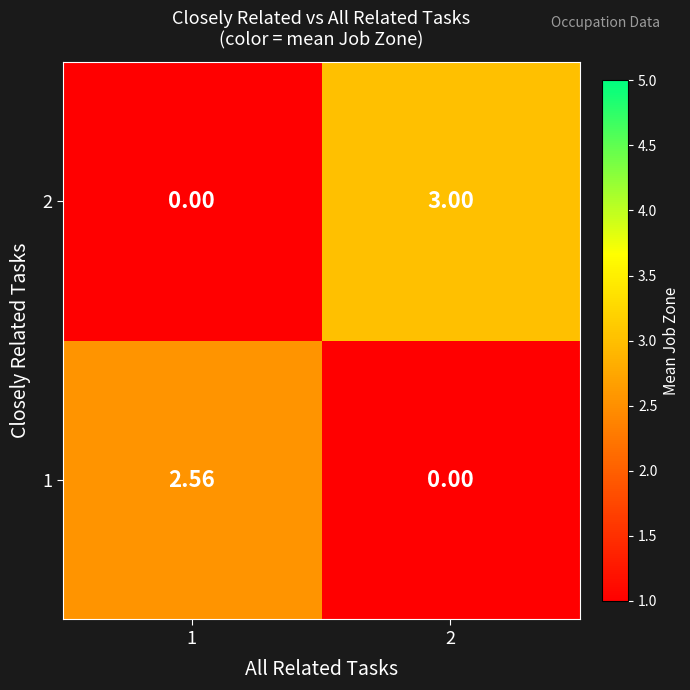

Is the value of 2 at 2 greater than the value of 1 at 2?

Yes